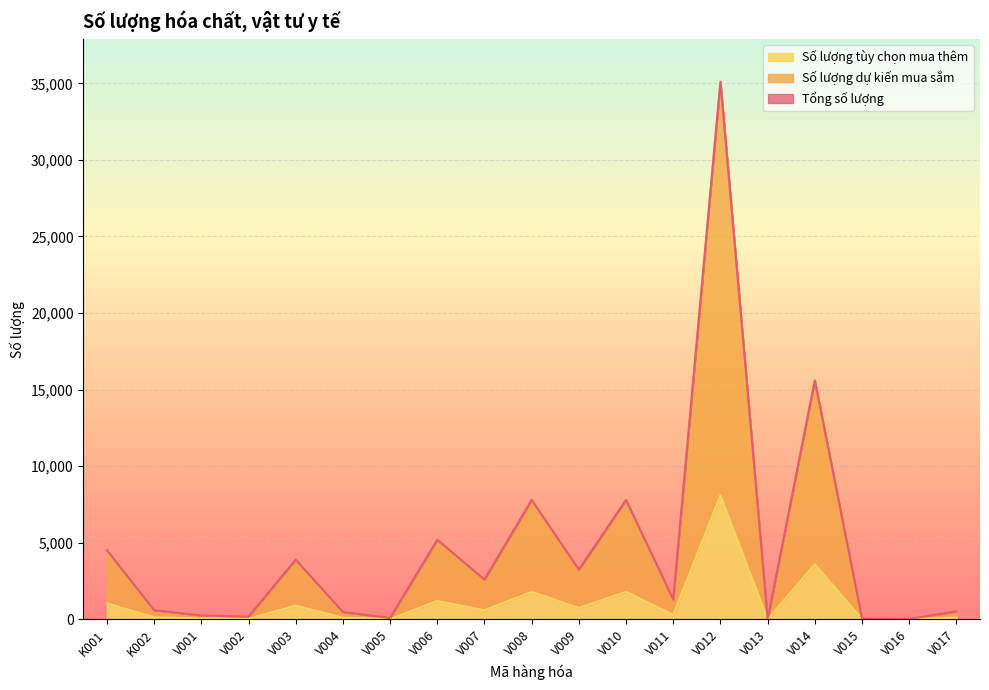

Is it true that Số lượng dự kiến mua sắm equals 856 at K002?

False